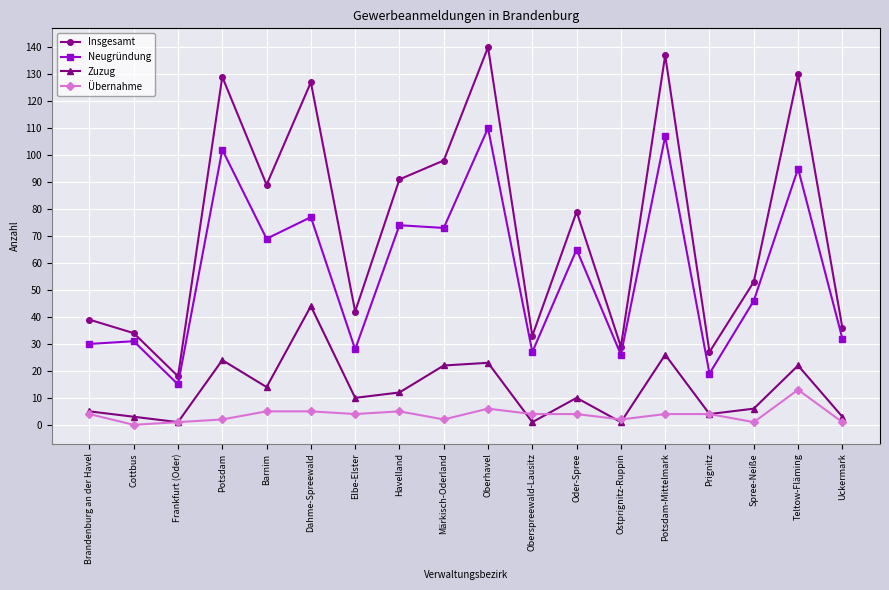

Which series has the widest spread of values?

Insgesamt